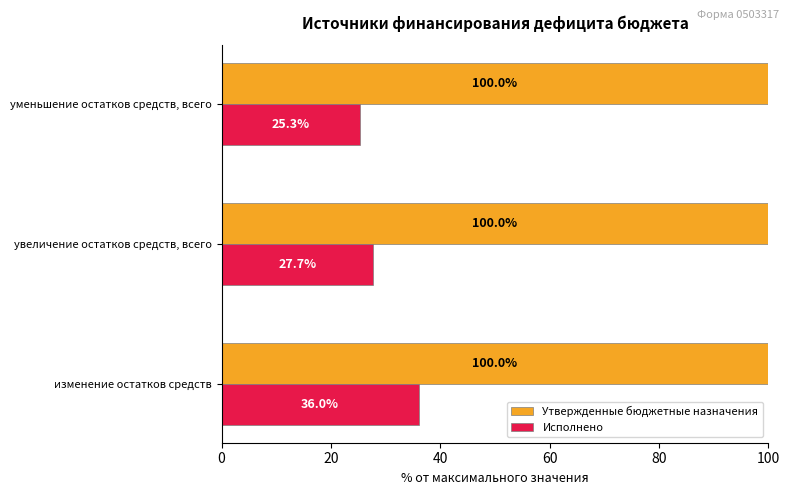

What is the sum of all Утвержденные бюджетные назначения values?

300.0